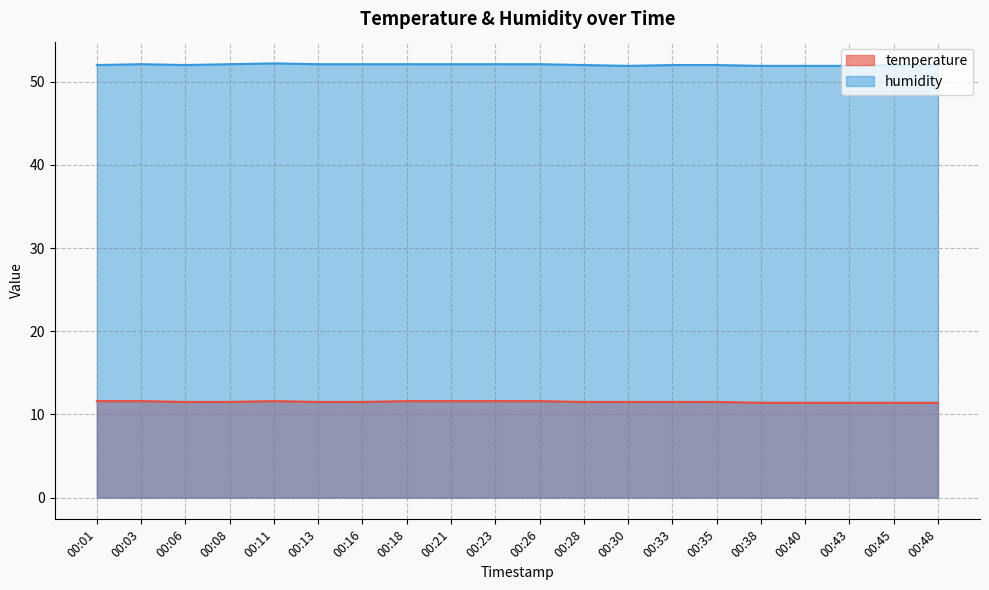

What is the lowest value of the humidity series?

51.9